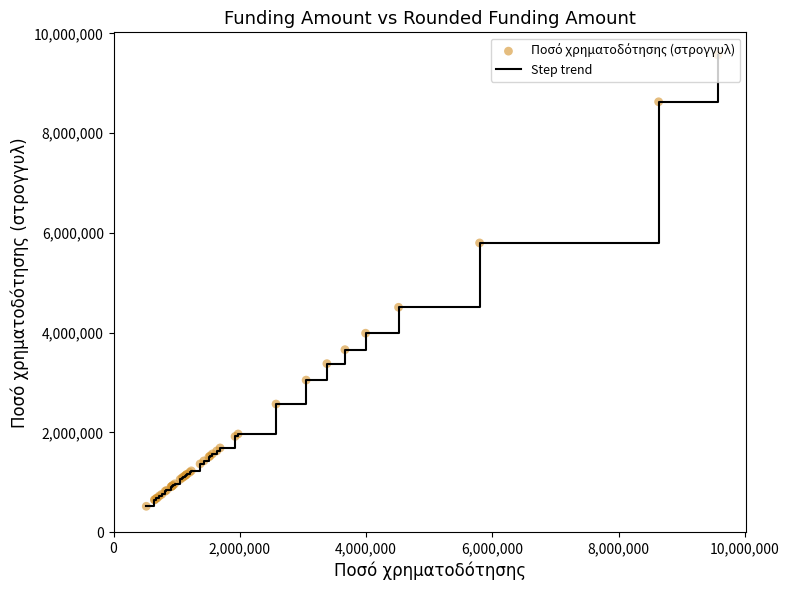

What is the difference between the maximum and minimum values?

9050000